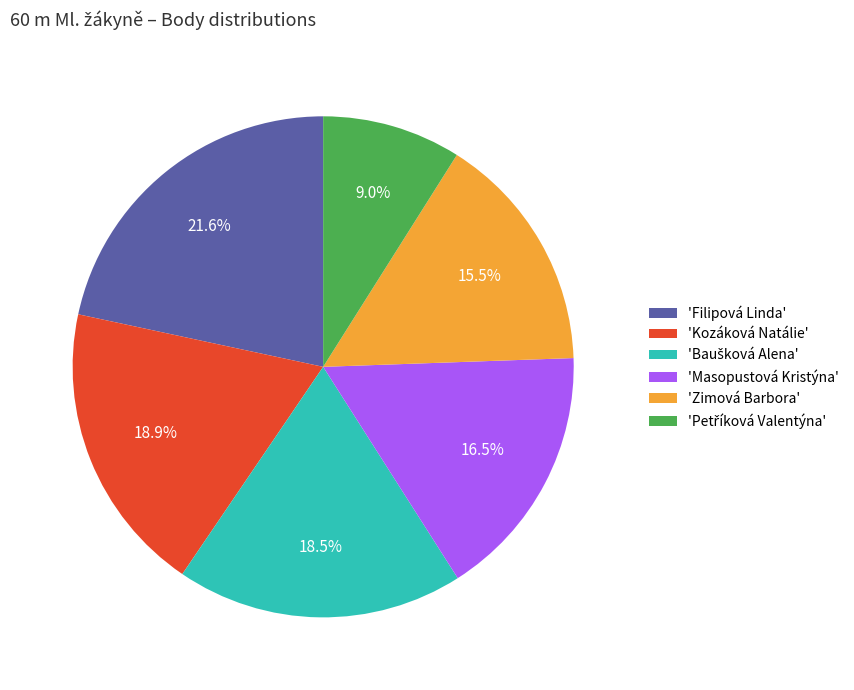

What is the ratio of the value at 'Kozáková Natálie' to the value at 'Masopustová Kristýna'?

1.1